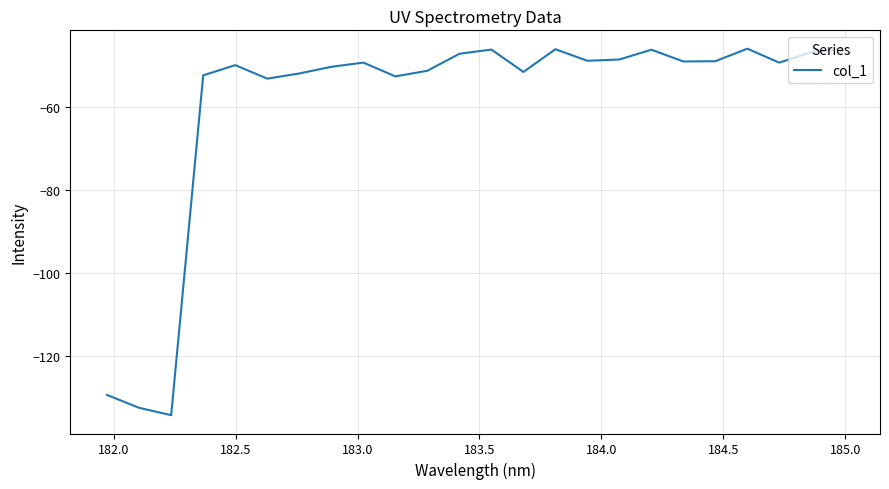

What is the minimum value shown in the chart?

-134.1